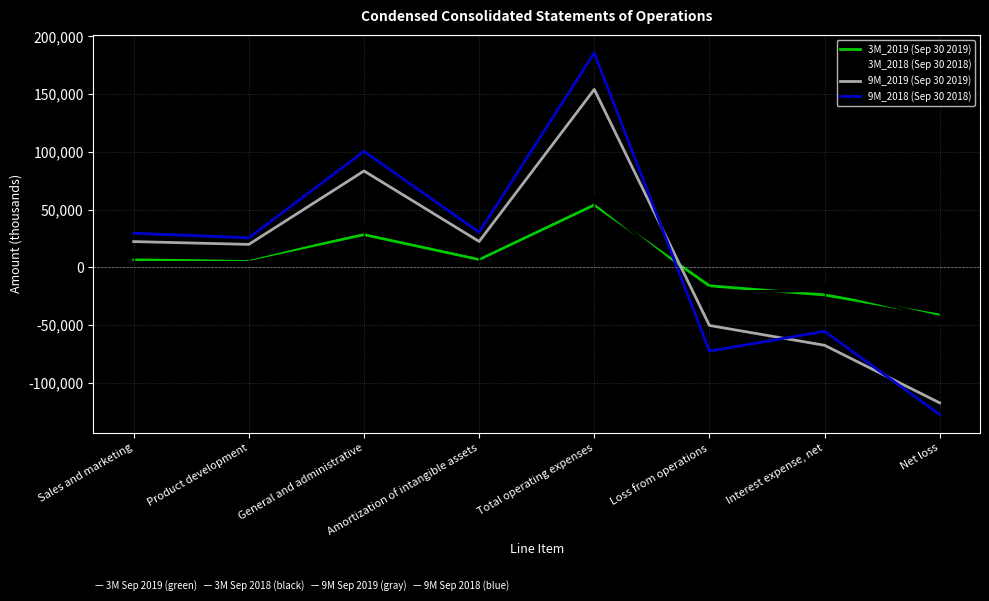

Which category has the lowest value in the 3M_2018 (Sep 30 2018) series?

Net loss